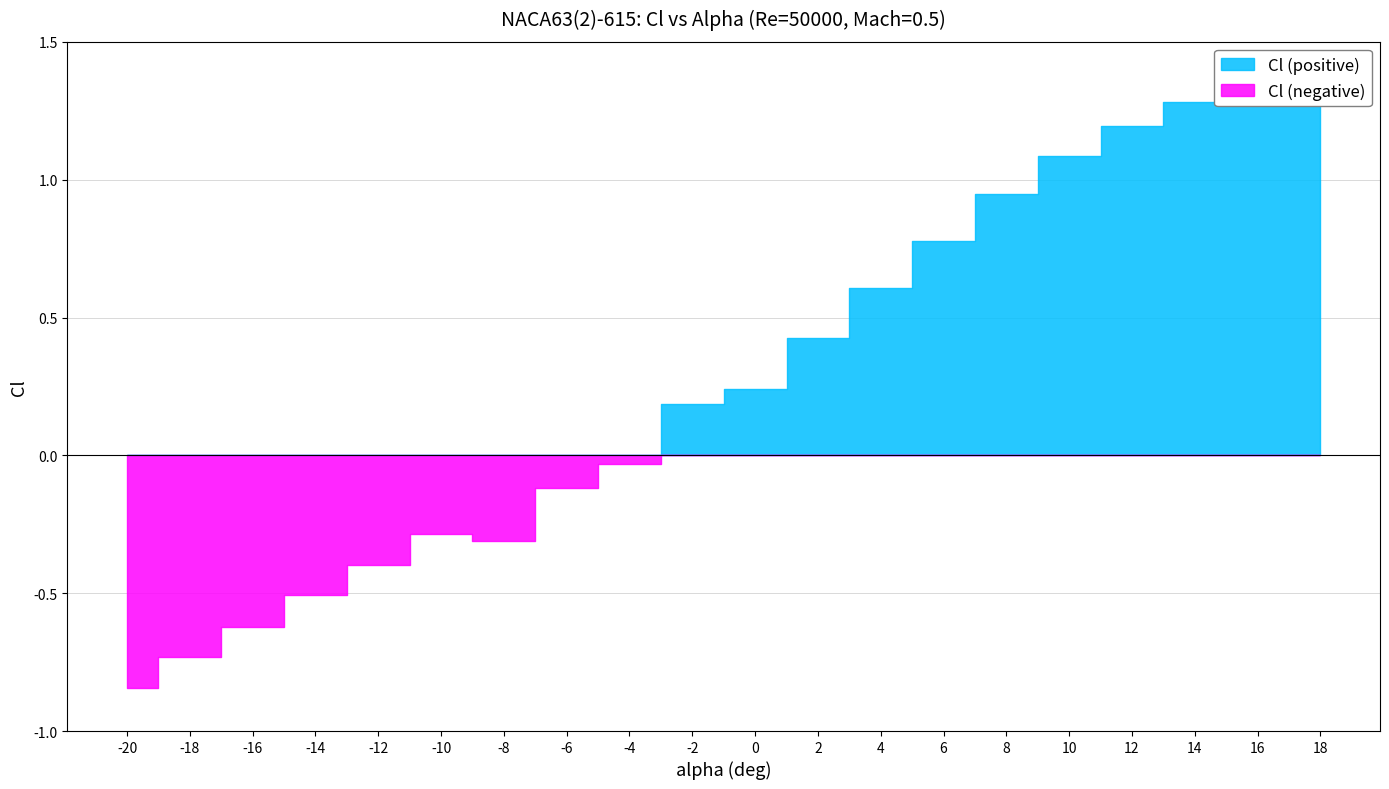

At -2, list the series in order from largest to smallest.

Cl (positive), Cl (negative)